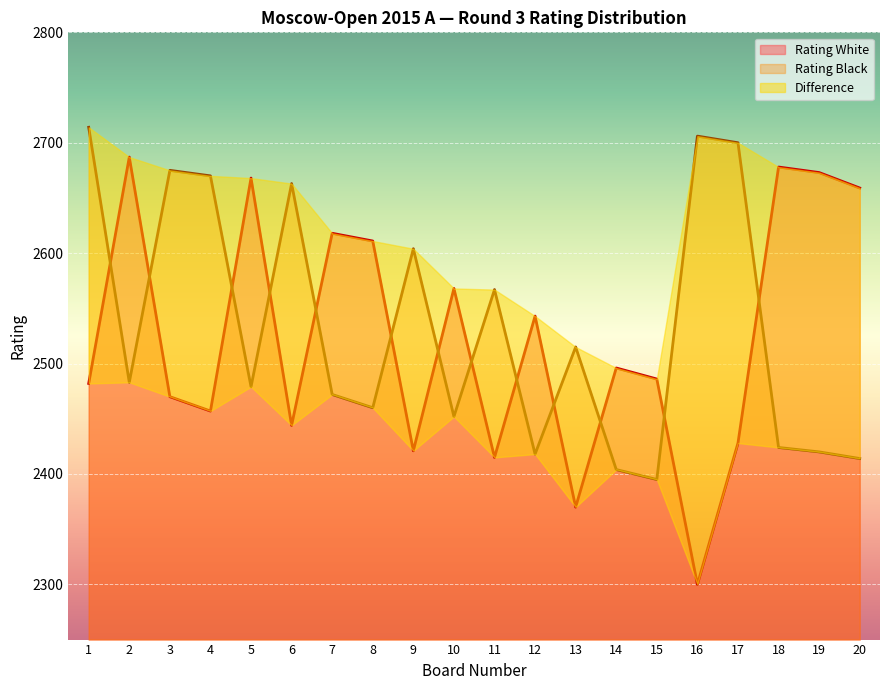

Where is the first local minimum for Rating Black?

2